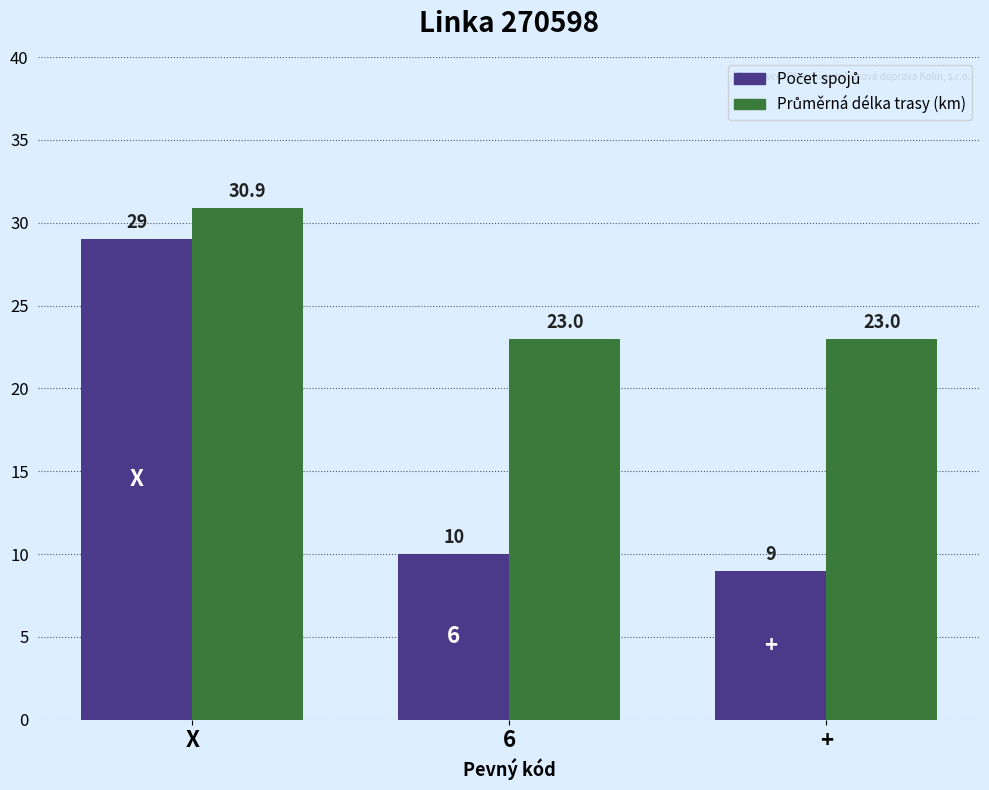

What is the greatest value displayed?

30.9